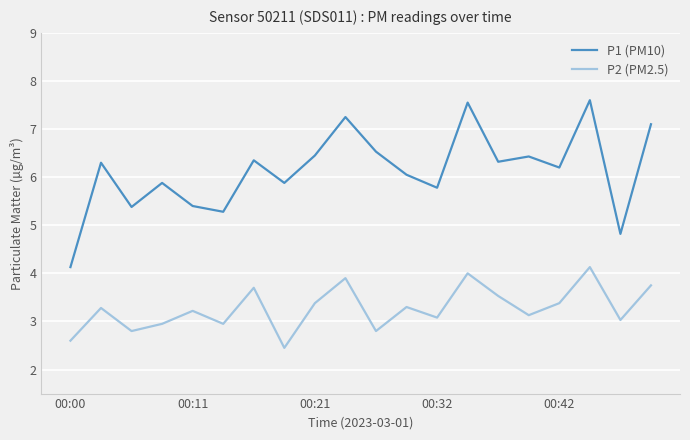

Does the chart have visible grid lines?

Yes